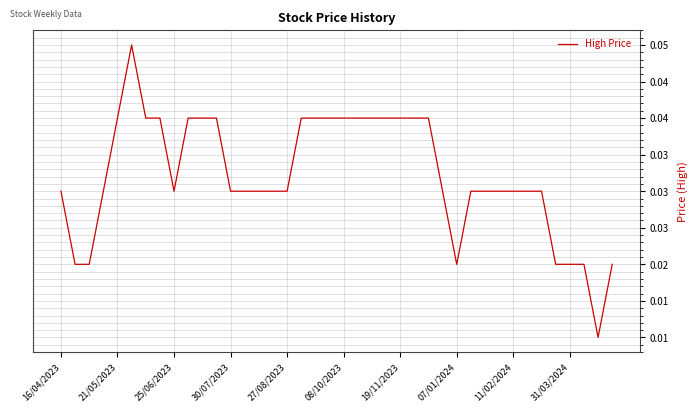

What is the greatest value displayed?

0.1